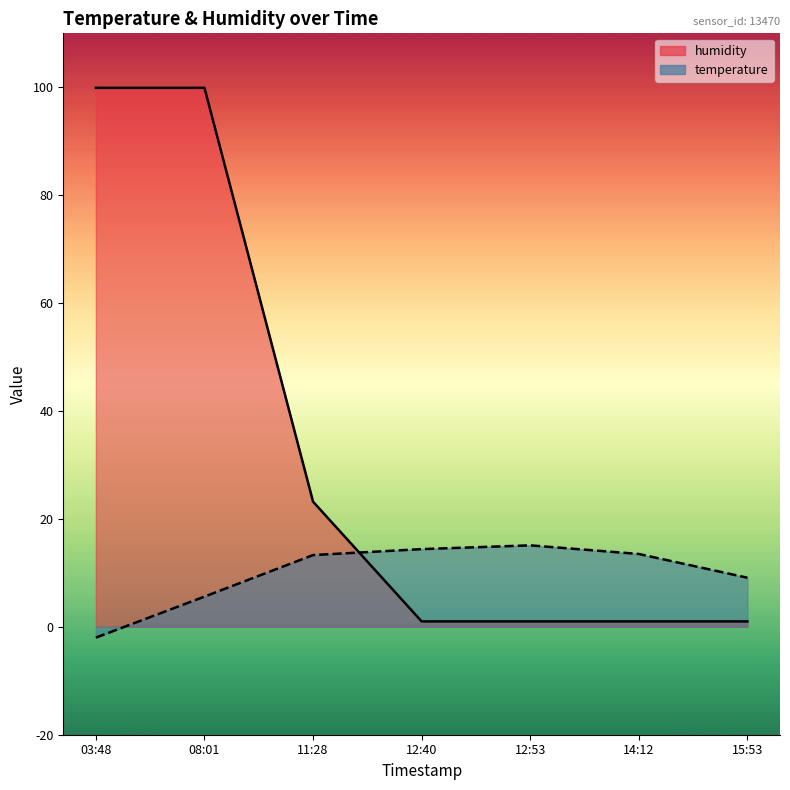

How many lines are shown in the chart?

2